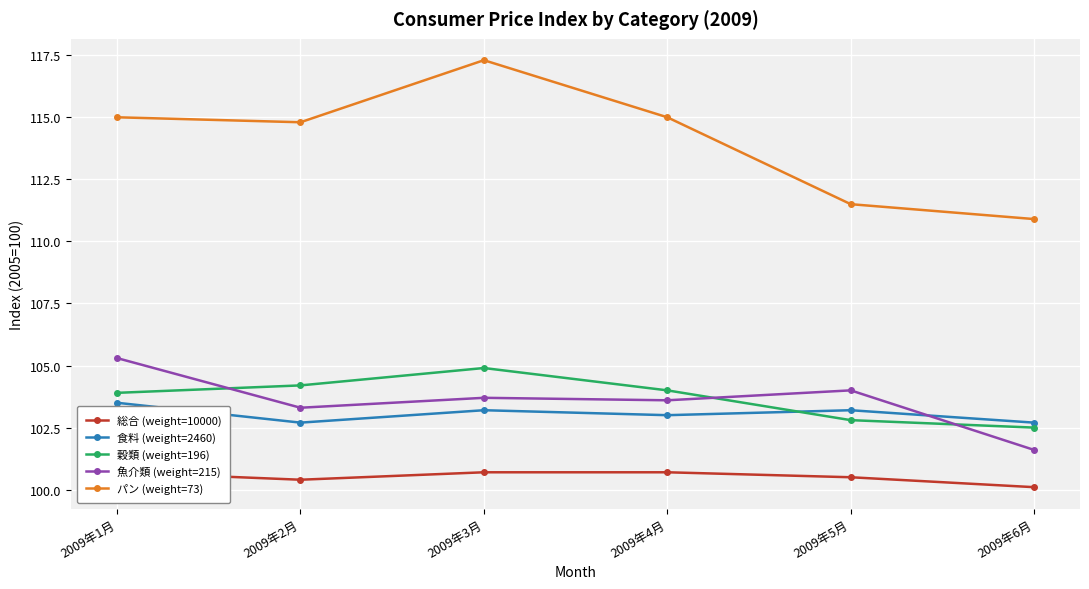

Reading left to right, transcribe all the data shown in this chart.

総合 (weight=10000): 2009年1月=100.7	2009年2月=100.4	2009年3月=100.7	2009年4月=100.7	2009年5月=100.5	2009年6月=100.1
食料 (weight=2460): 2009年1月=103.5	2009年2月=102.7	2009年3月=103.2	2009年4月=103.0	2009年5月=103.2	2009年6月=102.7
穀類 (weight=196): 2009年1月=103.9	2009年2月=104.2	2009年3月=104.9	2009年4月=104.0	2009年5月=102.8	2009年6月=102.5
魚介類 (weight=215): 2009年1月=105.3	2009年2月=103.3	2009年3月=103.7	2009年4月=103.6	2009年5月=104.0	2009年6月=101.6
パン (weight=73): 2009年1月=115.0	2009年2月=114.8	2009年3月=117.3	2009年4月=115.0	2009年5月=111.5	2009年6月=110.9